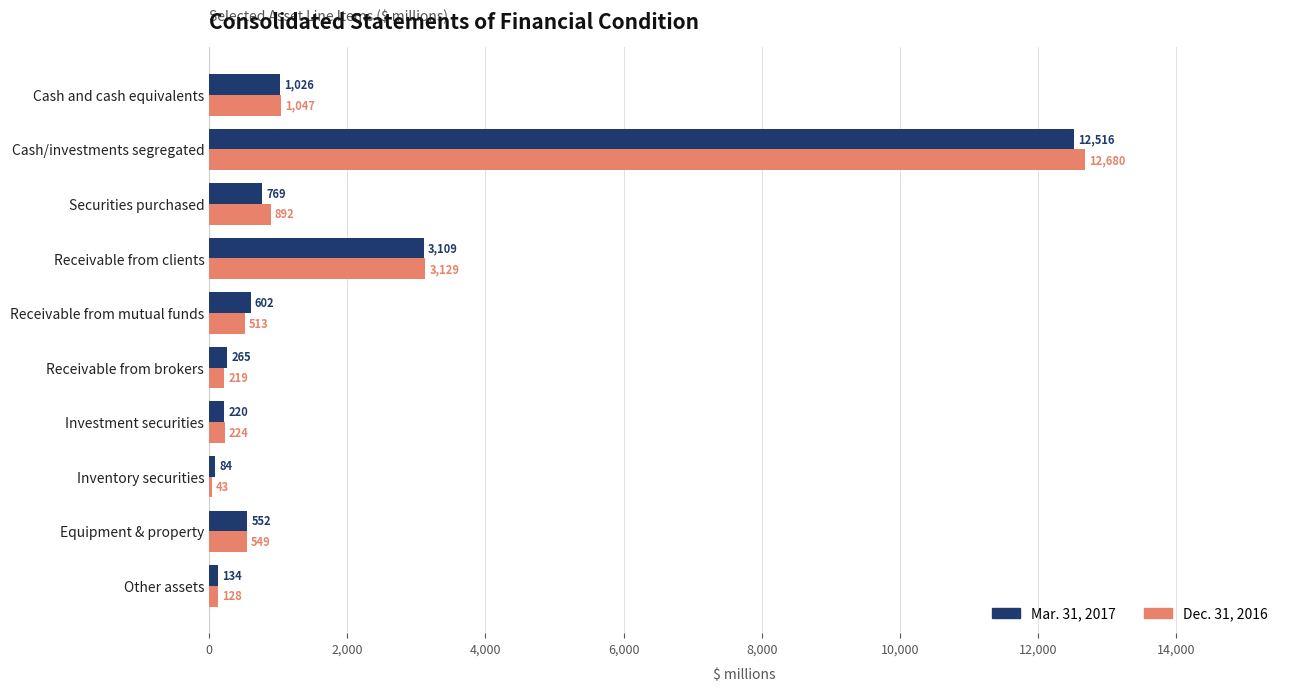

What is the average value of the Mar. 31, 2017 series?

1928